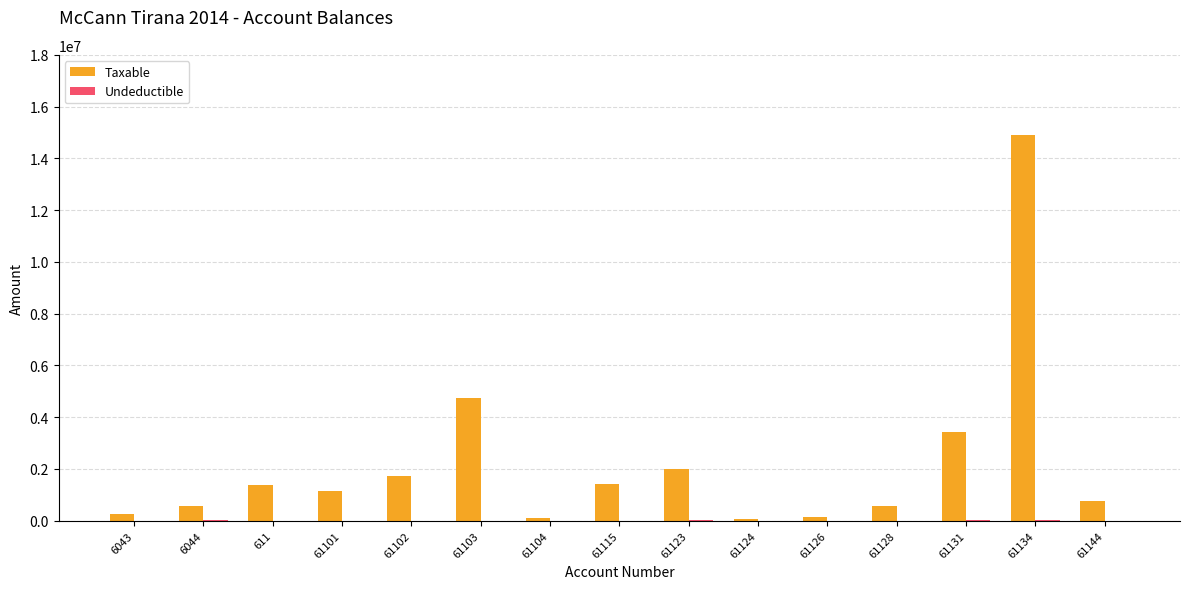

How many categories are shown in the chart?

15